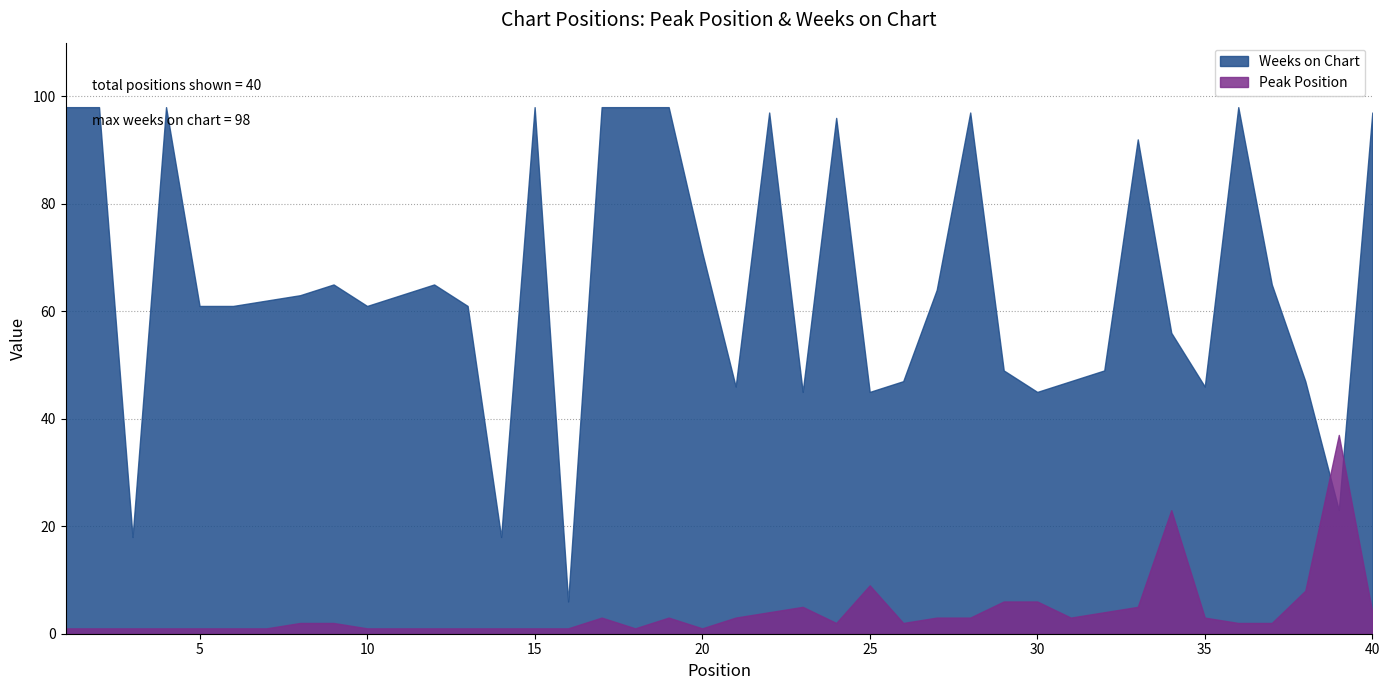

What is the sum of the Peak Position values at 7 and 11?

2